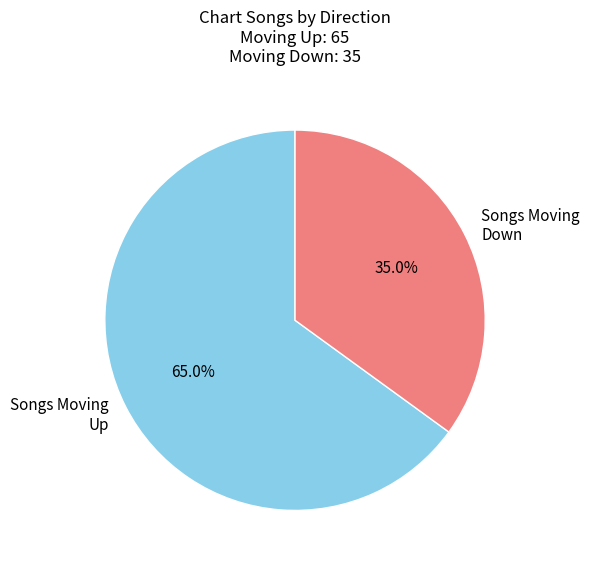

Is there a majority slice in this chart?

Yes